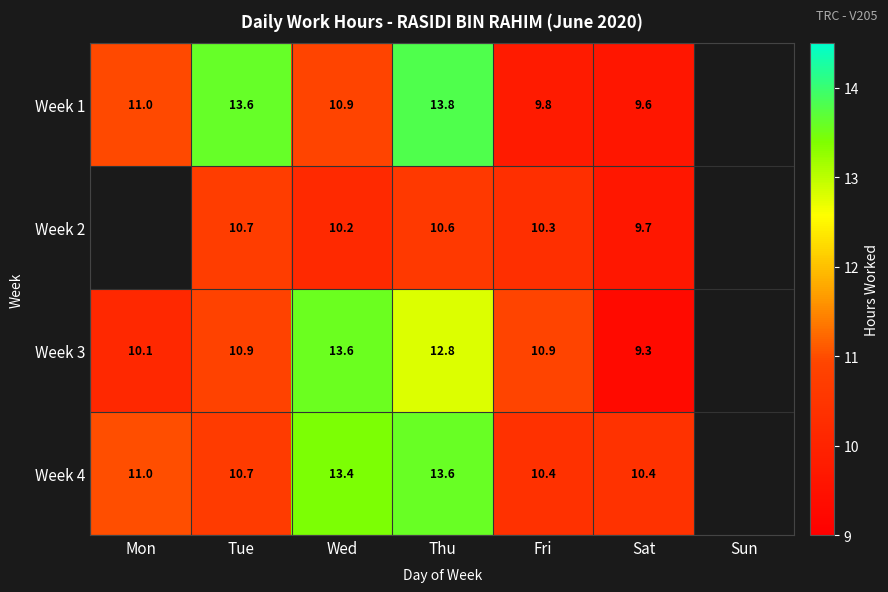

At which category is the sum across all series the highest?

Thu